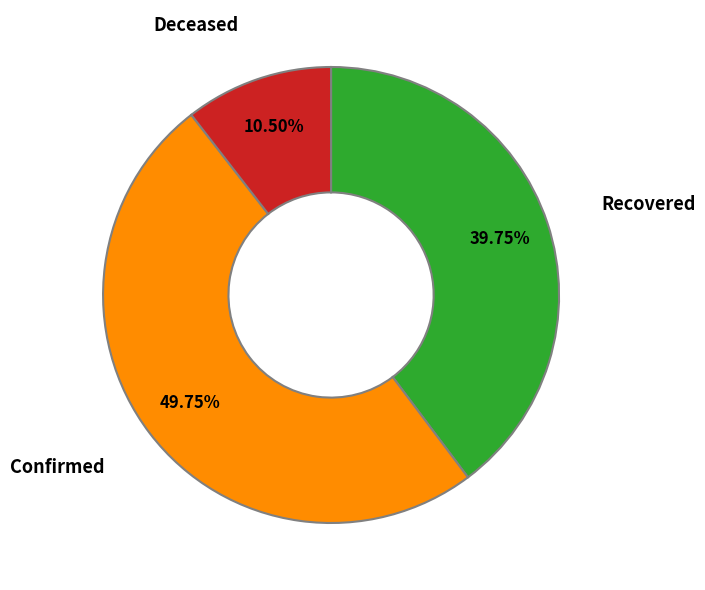

Is Recovered the majority of the pie?

No